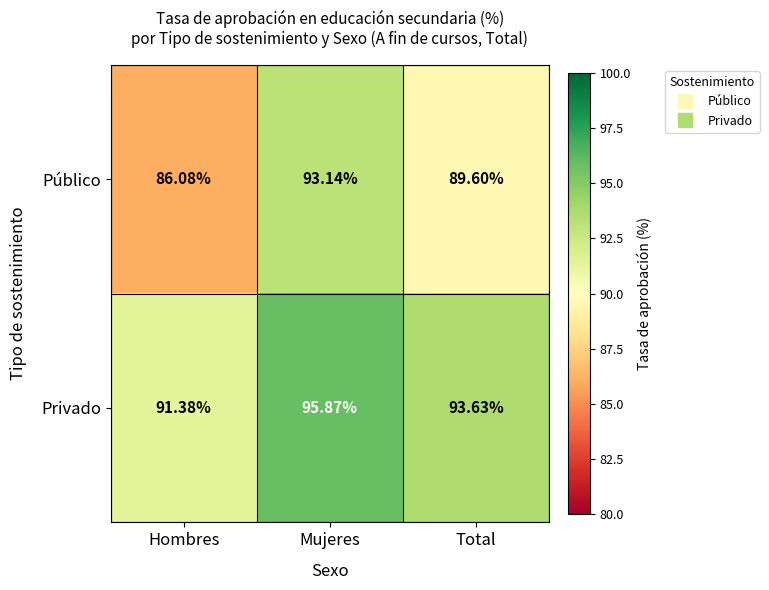

At which label is Público closest to 89?

Total